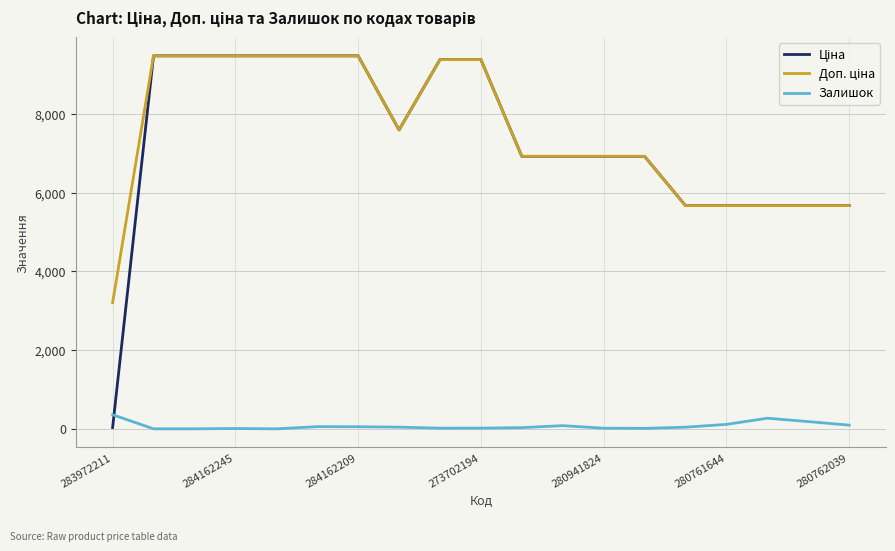

What is the maximum value shown in the chart?

9480.1